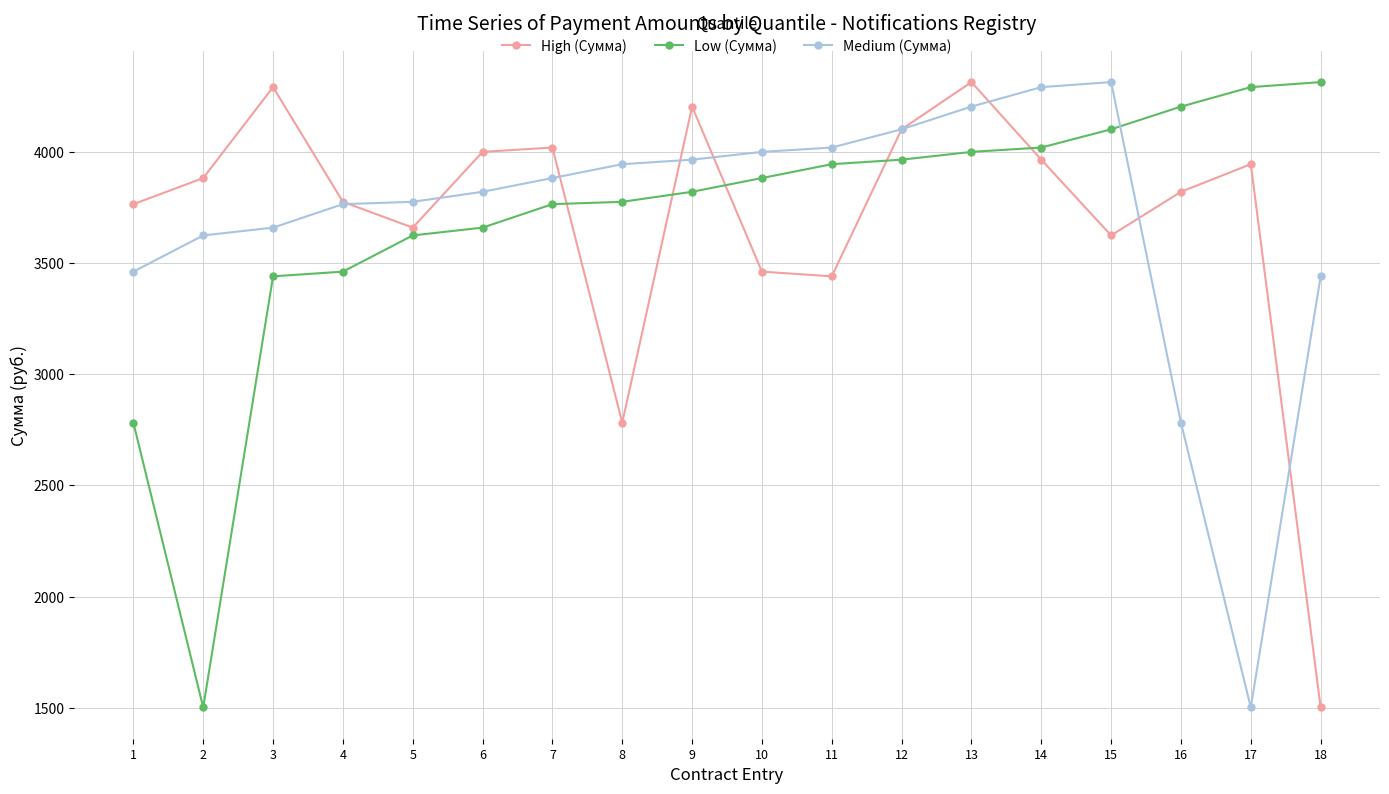

What is the maximum value shown in the chart?

4313.5